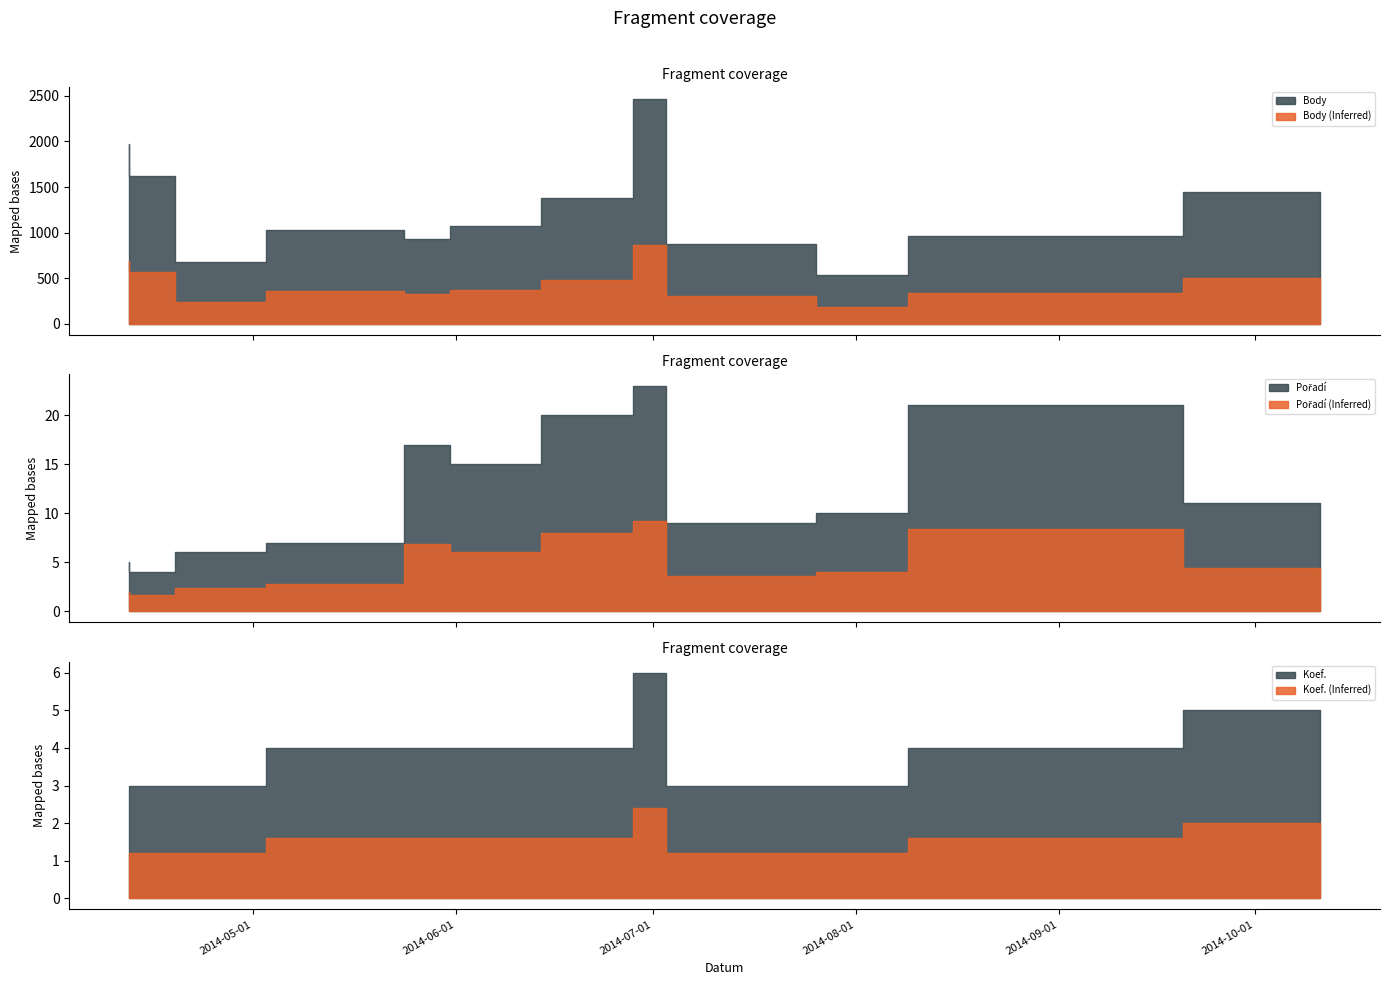

Reading right to left, transcribe all the data shown in this chart.

Body: 2014-10-11=1450	2014-09-20=965	2014-08-09=541	2014-07-26=879	2014-07-03=2468	2014-06-28=1376	2014-06-14=1069	2014-05-31=929	2014-05-24=1024	2014-05-03=678	2014-04-19=1621	2014-04-12=1972
Pořadí: 2014-10-11=11	2014-09-20=21	2014-08-09=10	2014-07-26=9	2014-07-03=23	2014-06-28=20	2014-06-14=15	2014-05-31=17	2014-05-24=7	2014-05-03=6	2014-04-19=4	2014-04-12=5
Koef.: 2014-10-11=5	2014-09-20=4	2014-08-09=3	2014-07-26=3	2014-07-03=6	2014-06-28=4	2014-06-14=4	2014-05-31=4	2014-05-24=4	2014-05-03=3	2014-04-19=3	2014-04-12=3